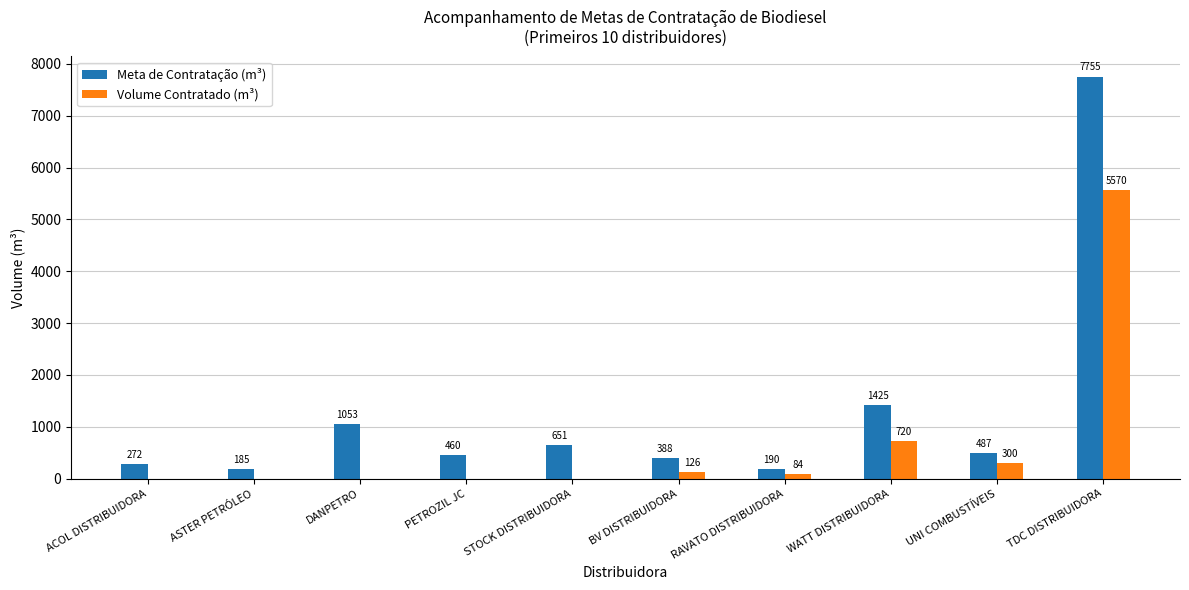

What is the average value of the Meta de Contratação (m³) series?

1287